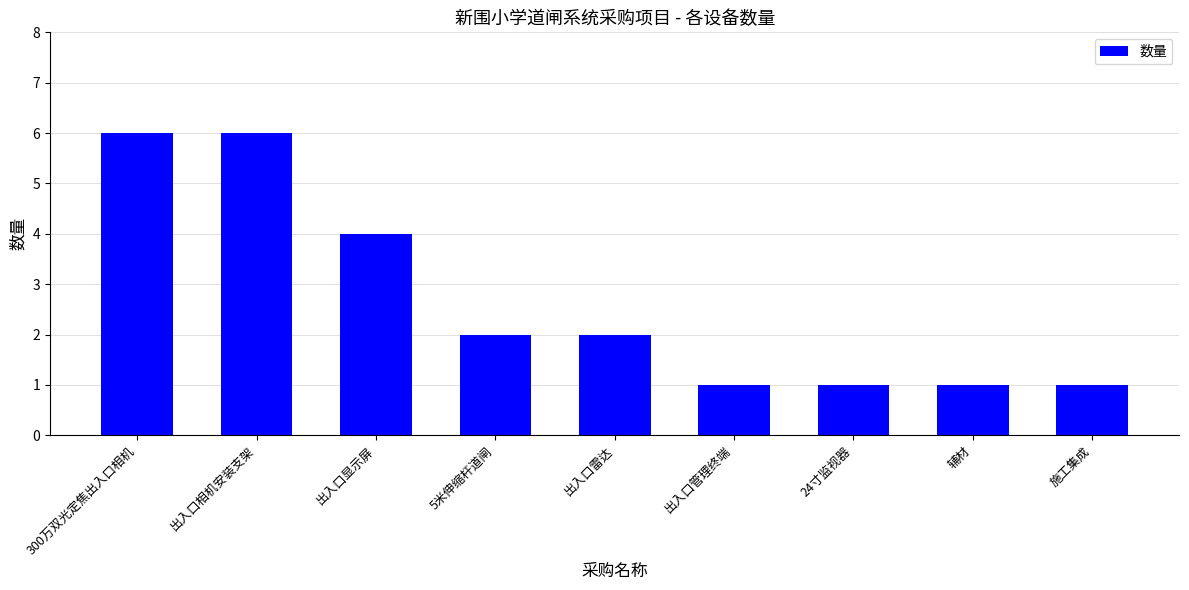

Which has a higher value, 施工集成 or 出入口相机安装支架?

出入口相机安装支架